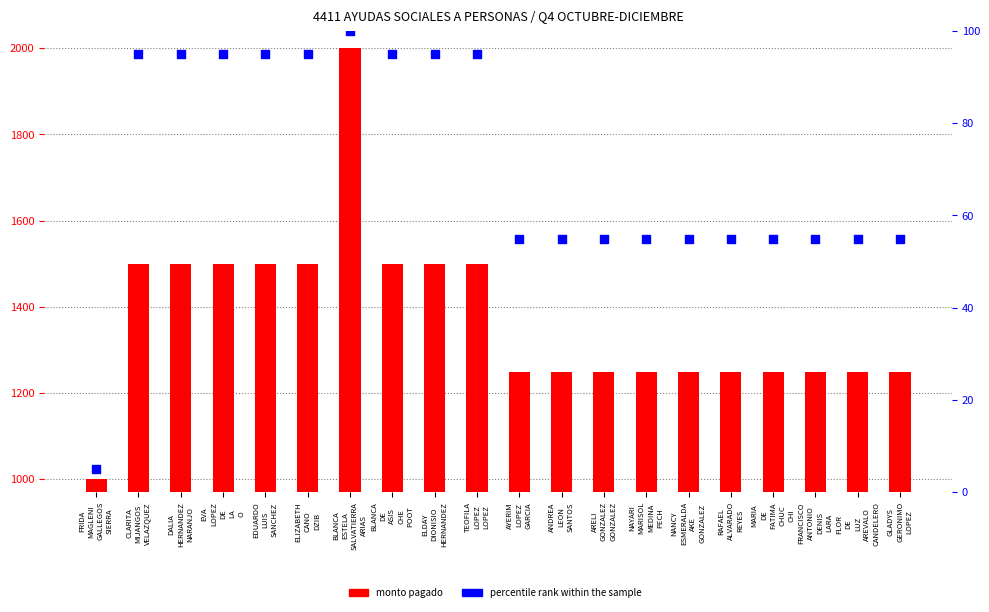

At which category is the sum across all series the highest?

BLANCA
ESTELA
SALVATIERRA
ARIAS